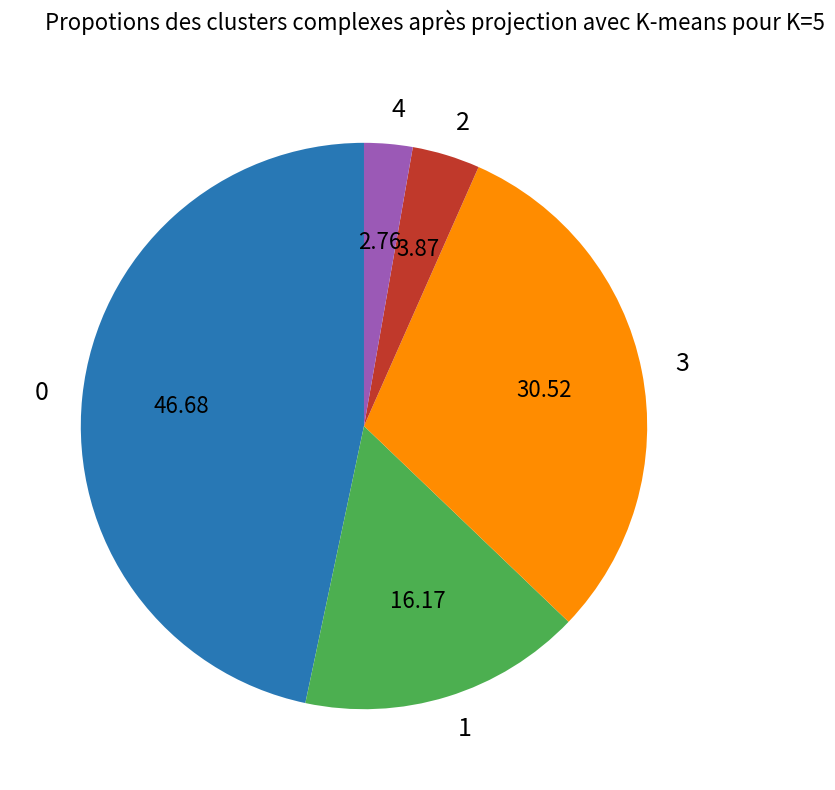

Is there a majority slice in this chart?

No